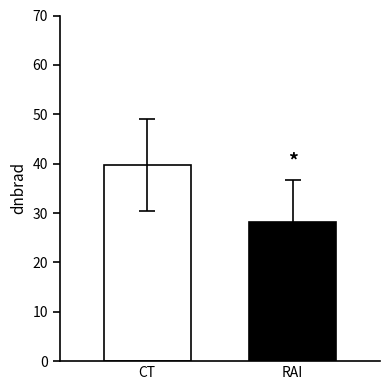

What is the maximum value shown in the chart?

39.8